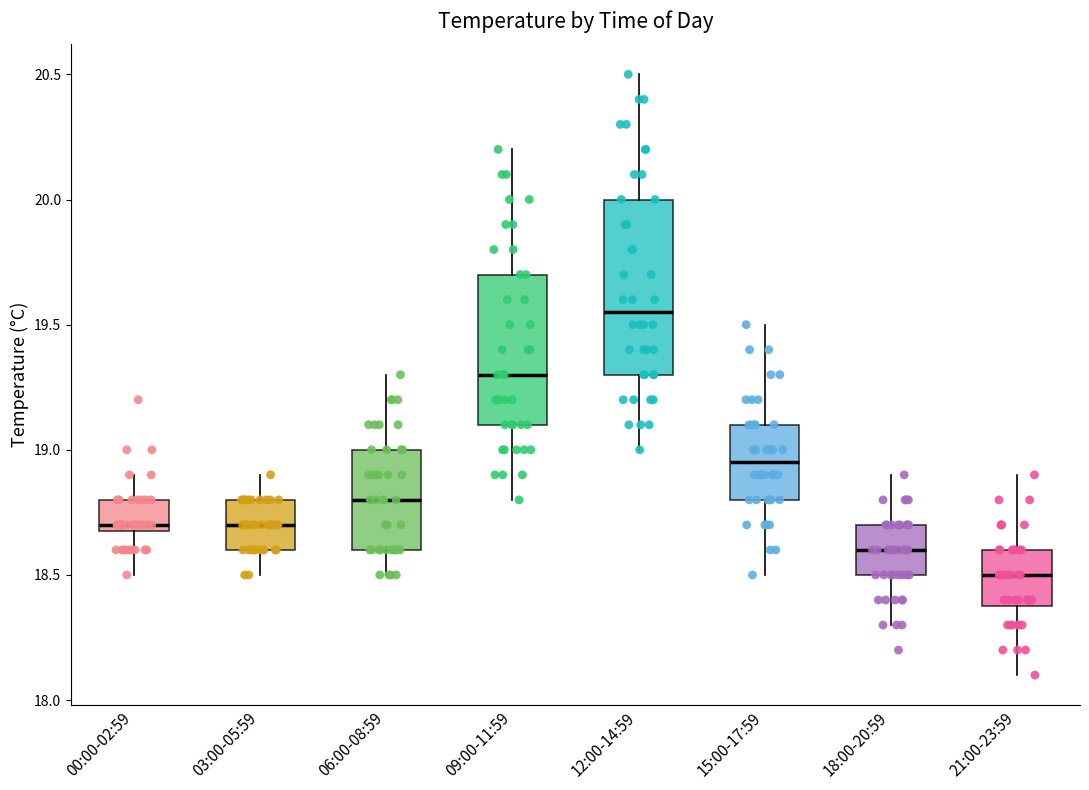

Which box has the lowest median line?

21:00-23:59